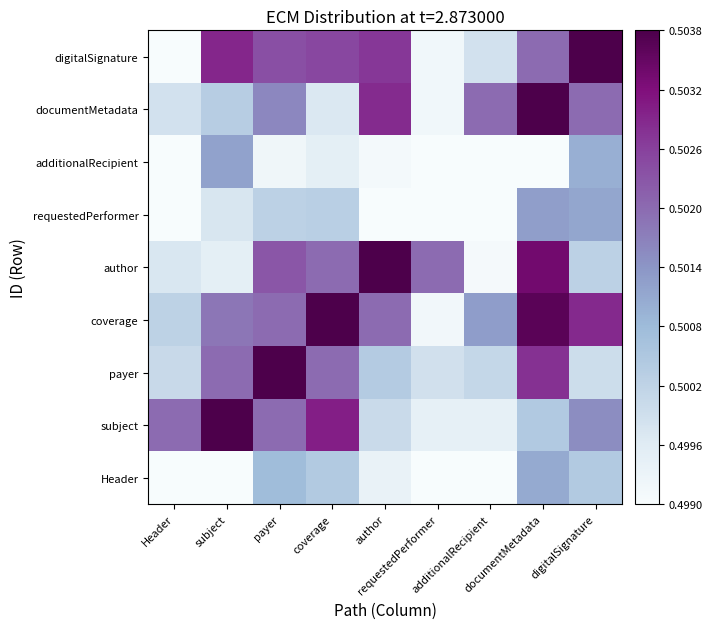

At subject, list the series in order from largest to smallest.

subject, digitalSignature, payer, coverage, additionalRecipient, documentMetadata, requestedPerformer, author, Header